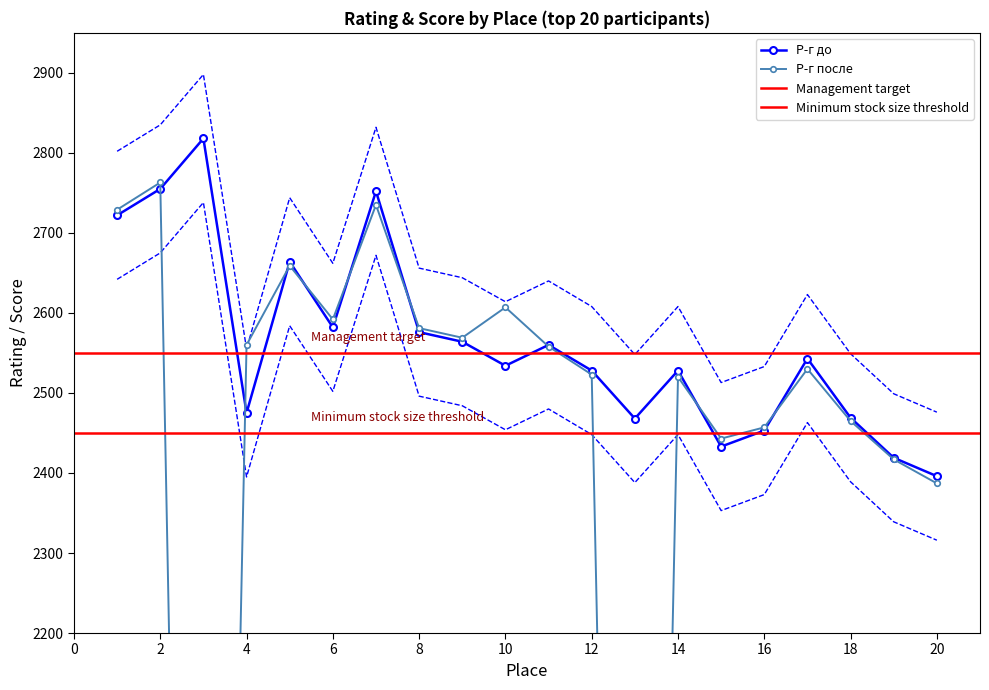

What is the value of the Место point at the 4th from the left?

4